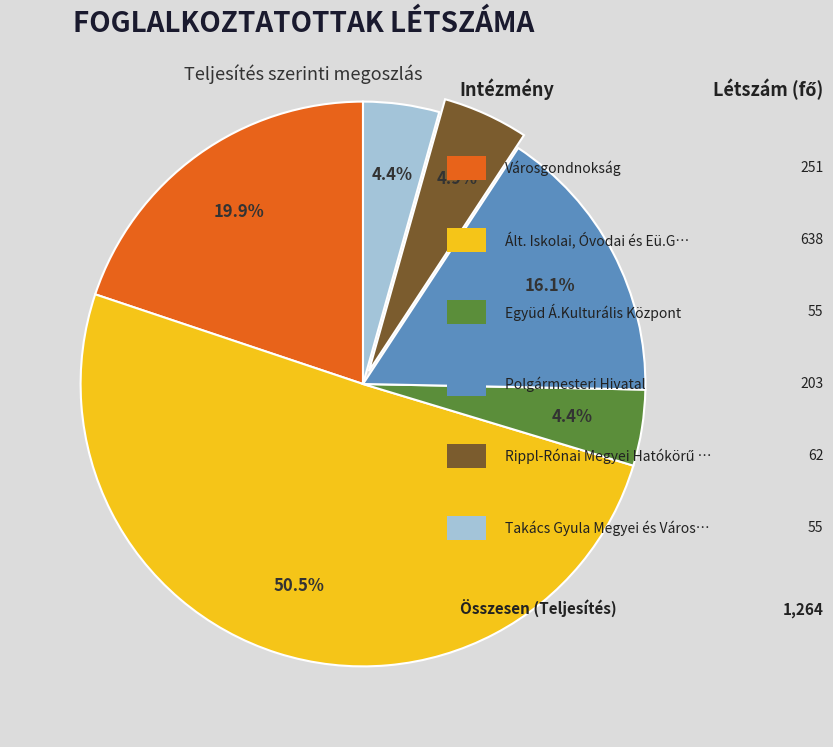

Count the number of slices in the pie.

6